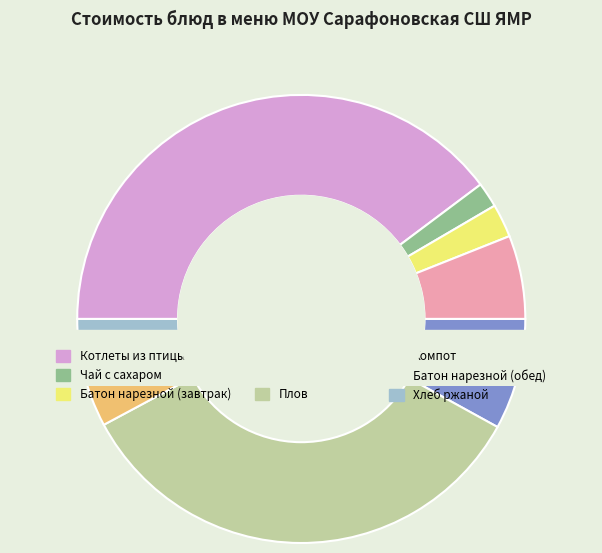

To the nearest percent, what is the difference between the Плов and Компот slice percentages?

30%